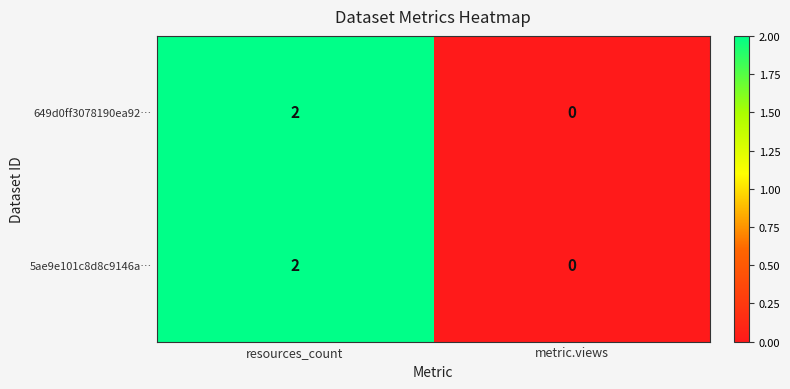

Reading left to right, extract all data points from this chart.

649d0ff3078190ea92…: 2	0
5ae9e101c8d8c9146a…: 2	0